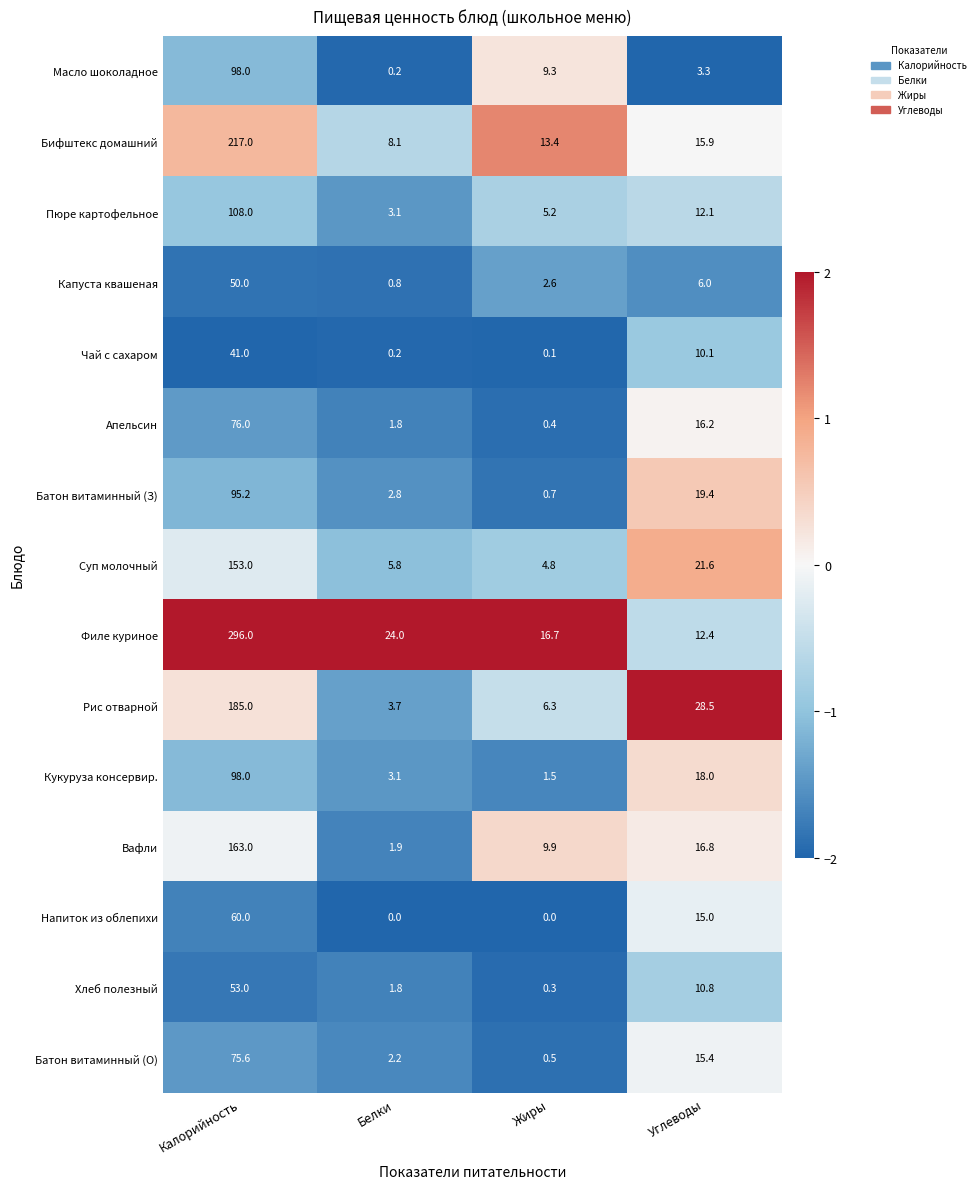

What is the sum of the Вафли values at Жиры and Белки?

11.8